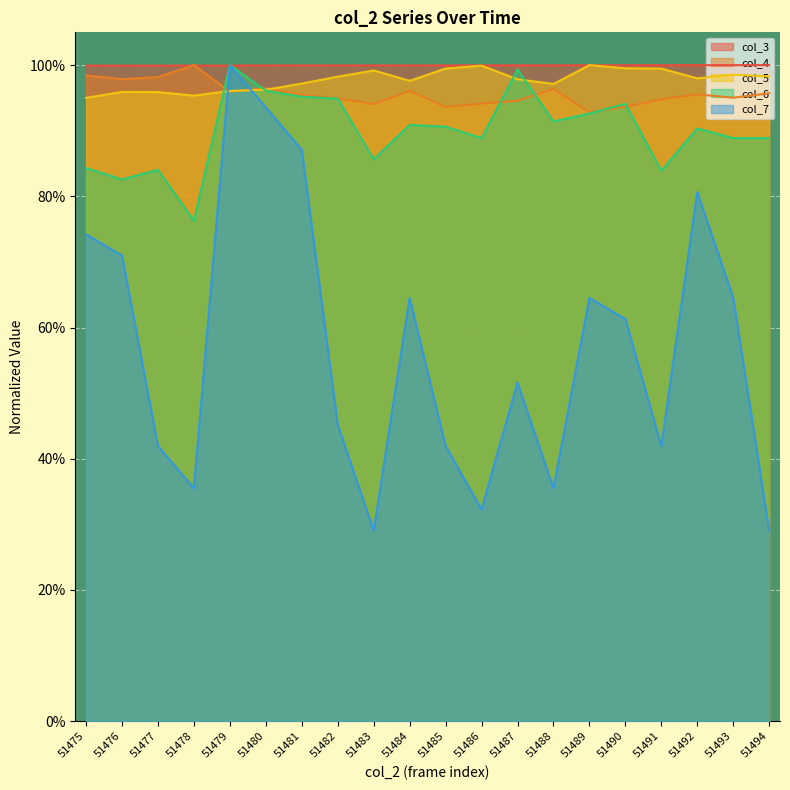

At 51478, list the series in order from smallest to largest.

col_7, col_6, col_5, col_3, col_4